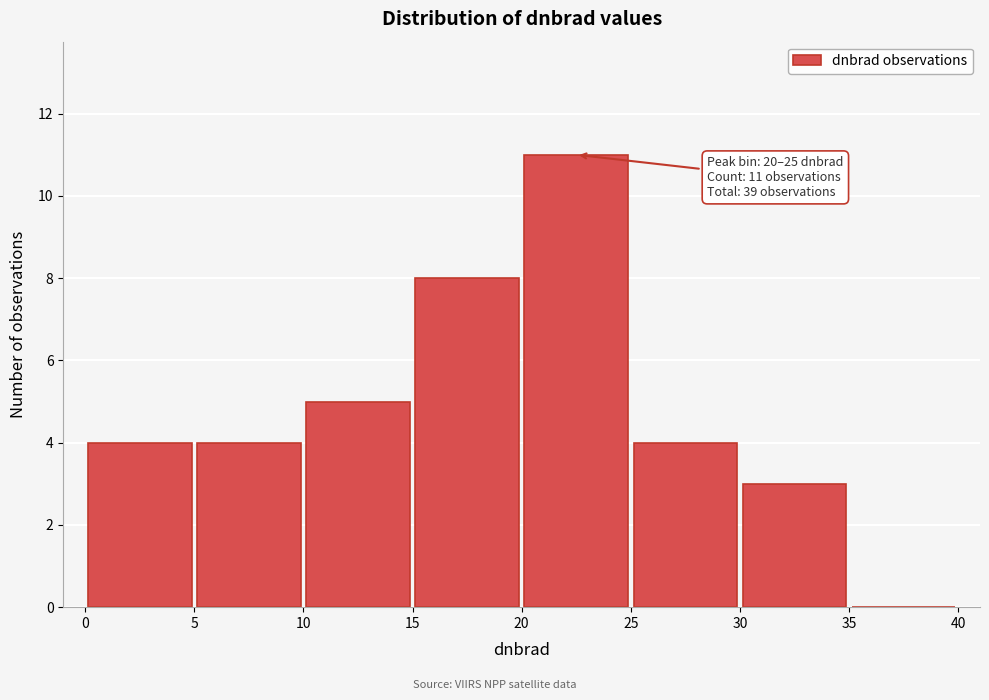

Over which range of the x-axis is the bar tallest?

20 to 25